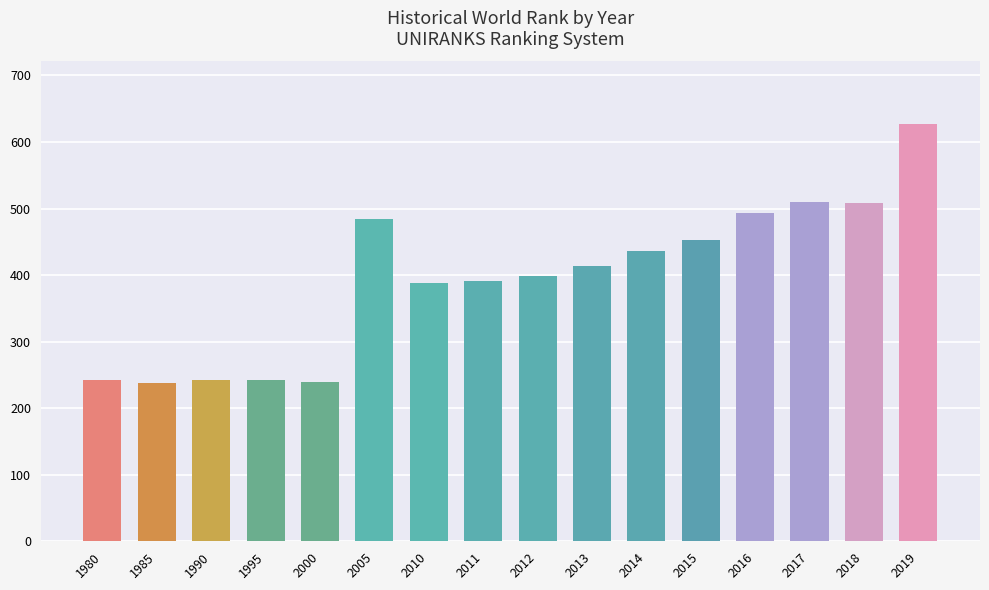

What is the sum of the values at 2000 and 2018?

748